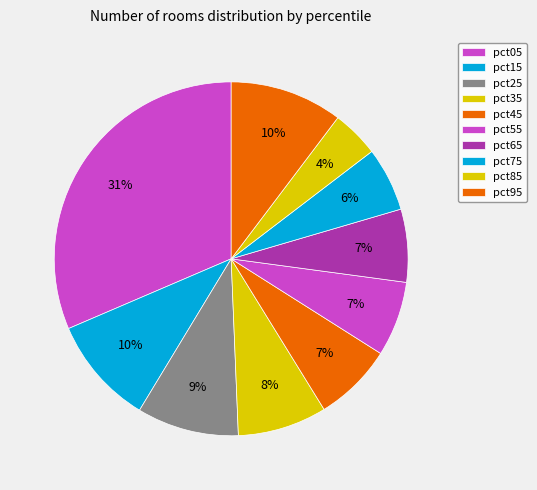

To the nearest percent, what is the average slice percentage?

10%